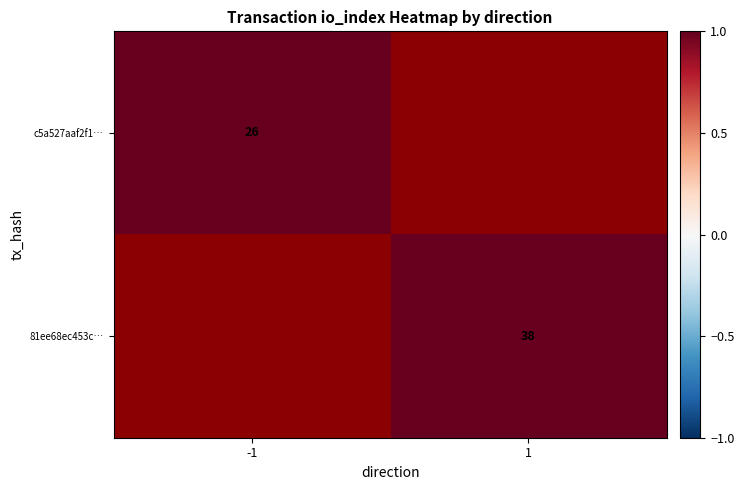

At which category does the chart reach its minimum across all series?

-1